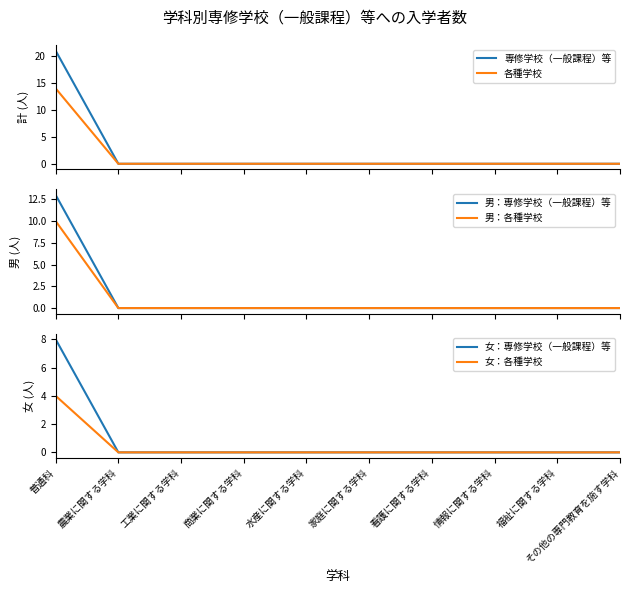

At which category is the sum across all series the highest?

普通科